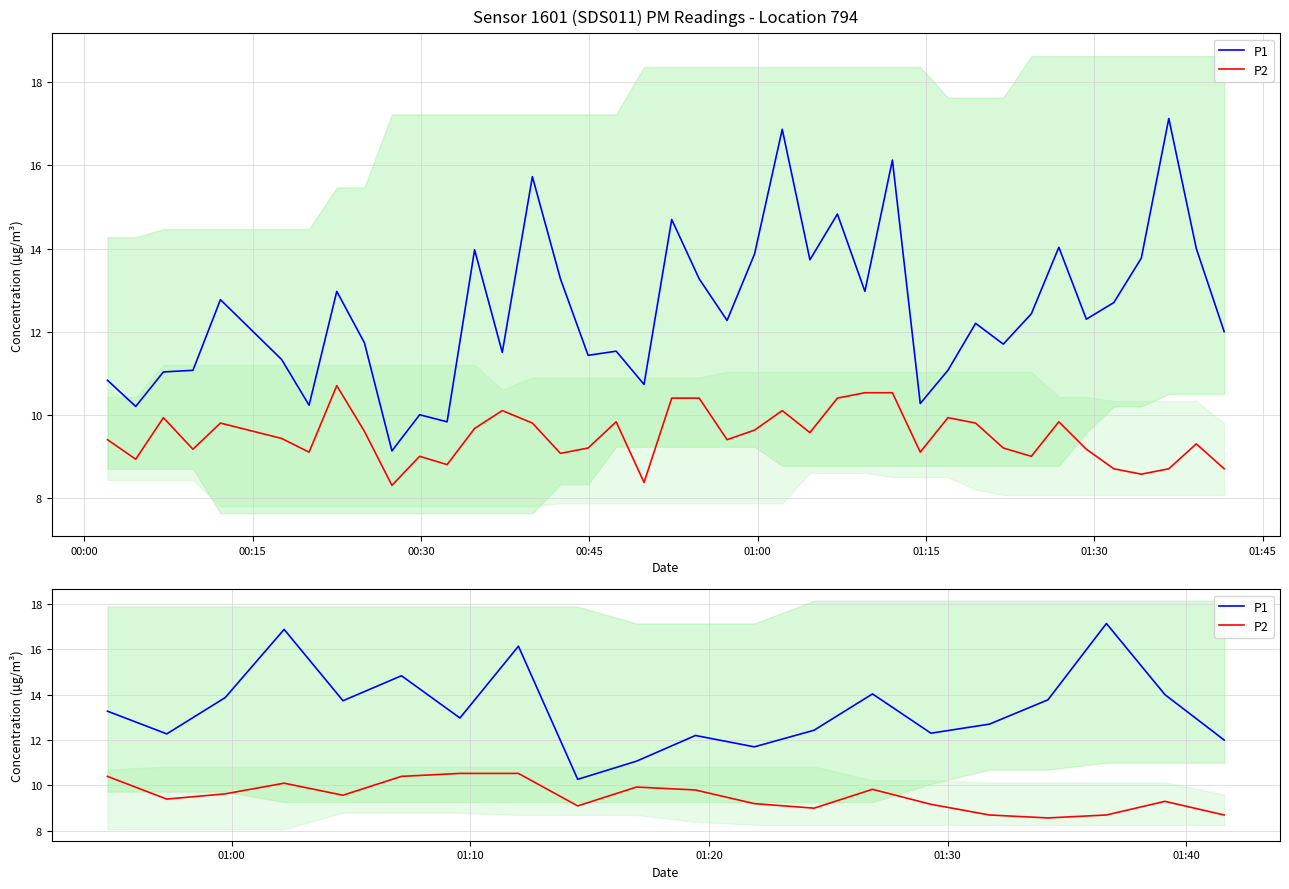

True or false: P2 and P1 intersect in this chart.

False